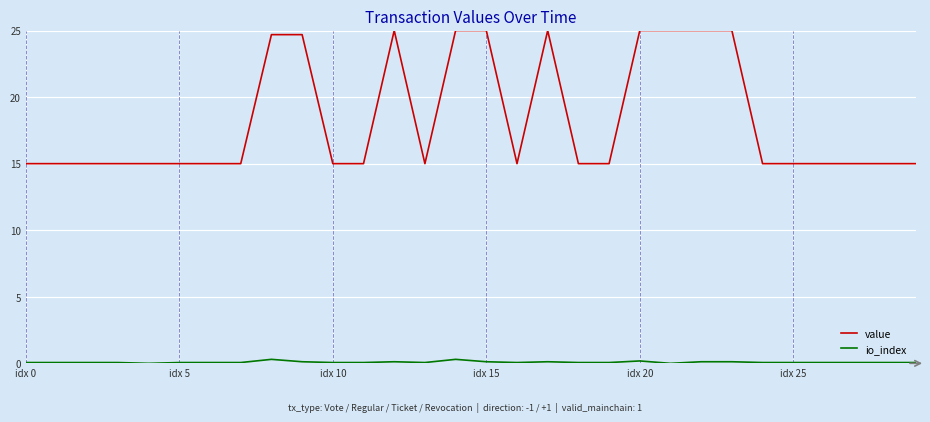

True or false: io_index and value cross at least once.

False